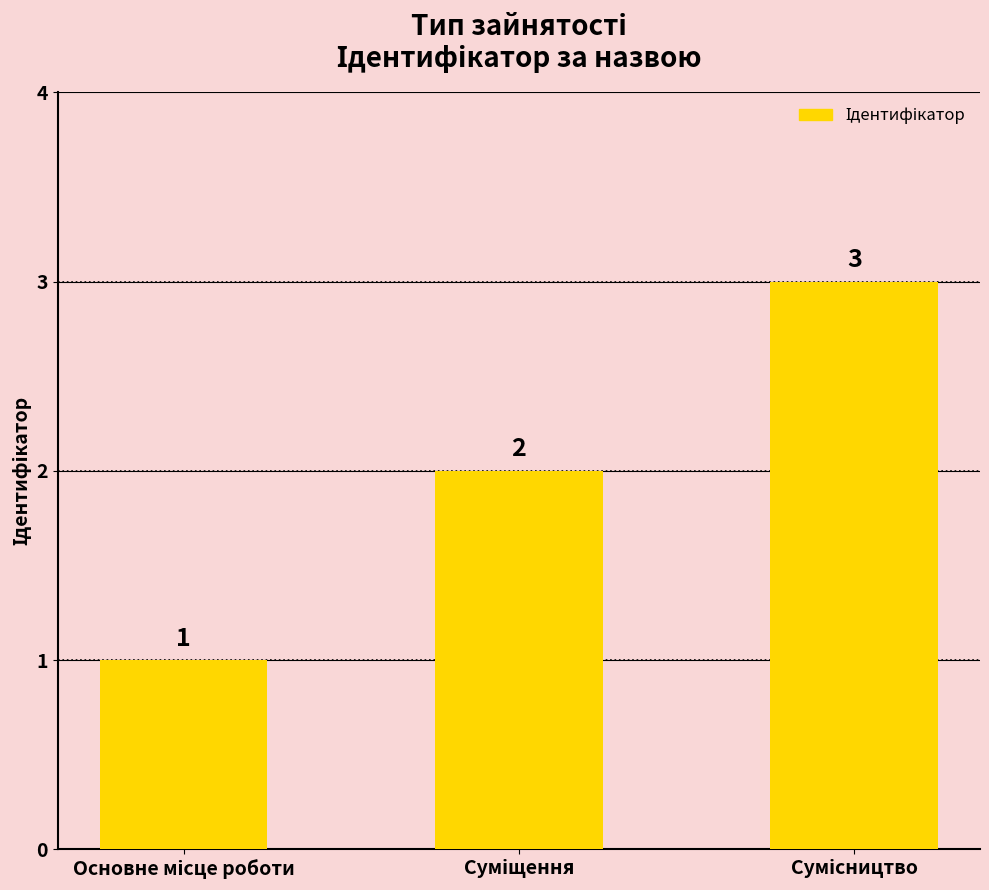

What is the sum of all values?

6